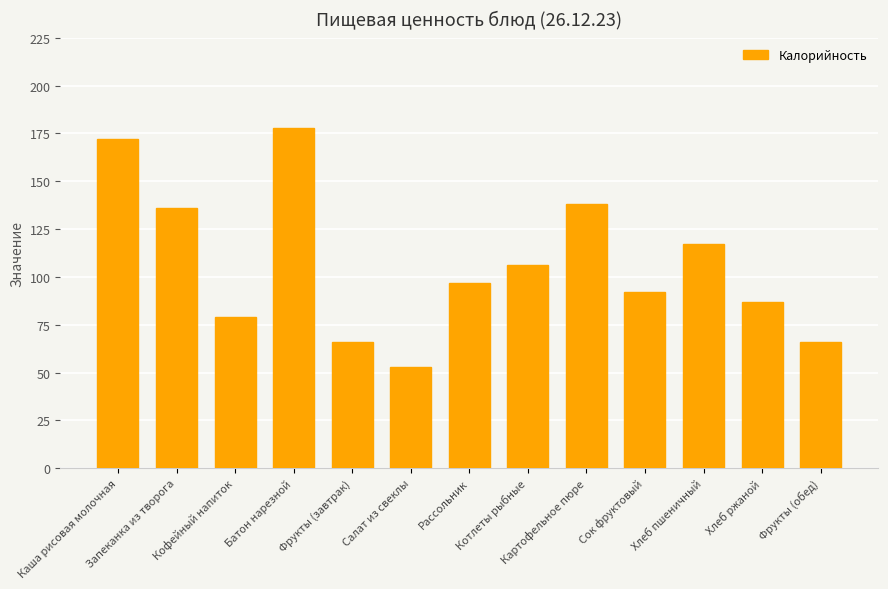

What is the difference between the maximum and minimum values?

125